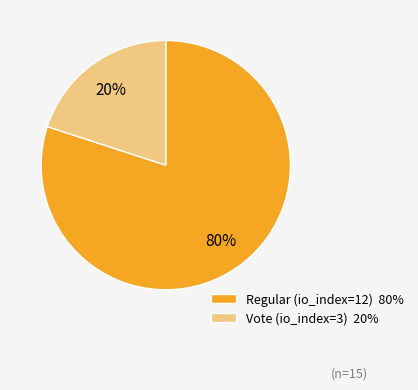

What is the ratio of the value at Regular (io_index=12) to the value at Vote (io_index=3)?

4.0